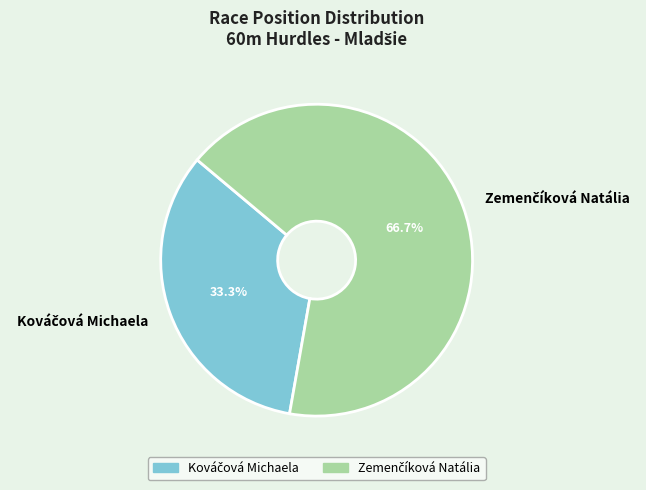

To the nearest percent, what is the average slice percentage?

50%